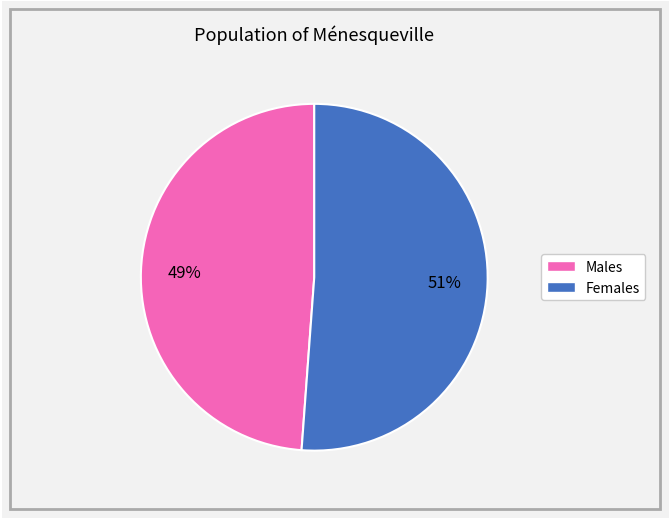

Is there a majority slice in this chart?

Yes